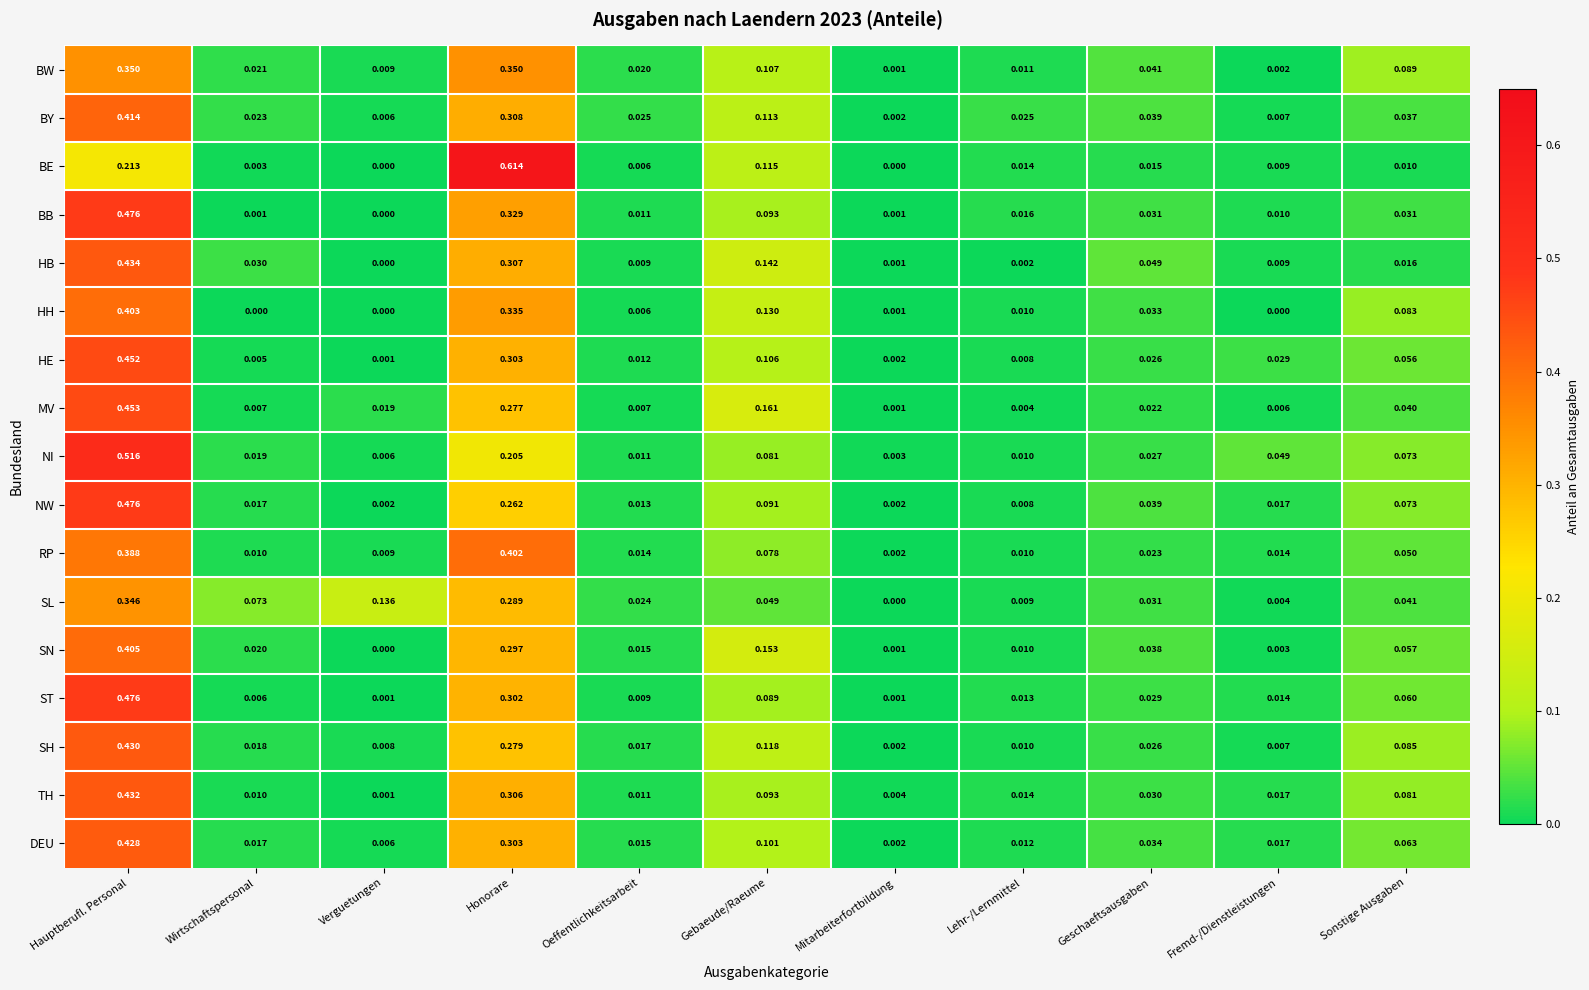

At how many categories does at least one series exceed 0?

11